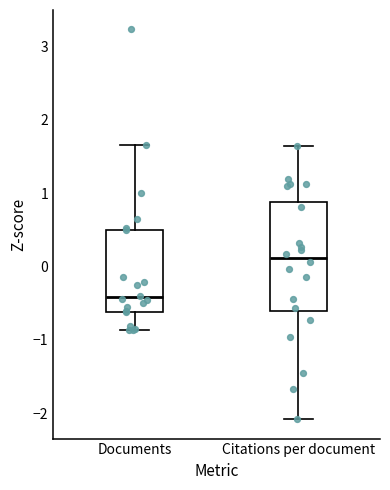

Where is the lower edge of the box for Citations per document on the y-axis? The values are not printed on the chart, so give them approximately, as read against the axis.

-0.6